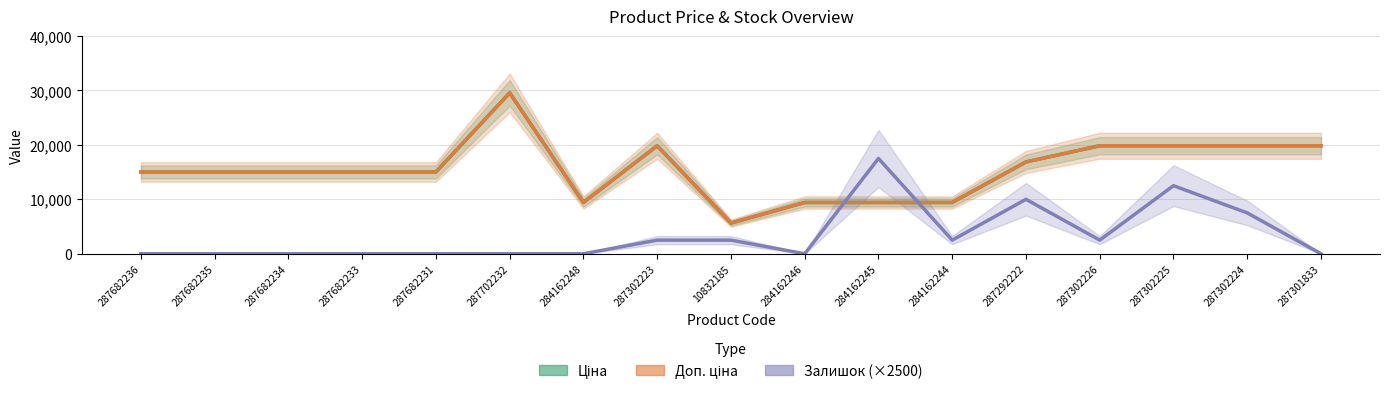

Read the Ціна value at 287682231.

15019.2